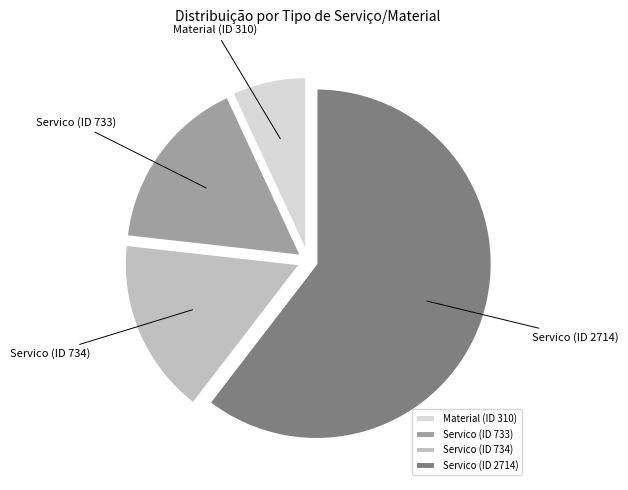

Does any single category account for the majority?

Yes